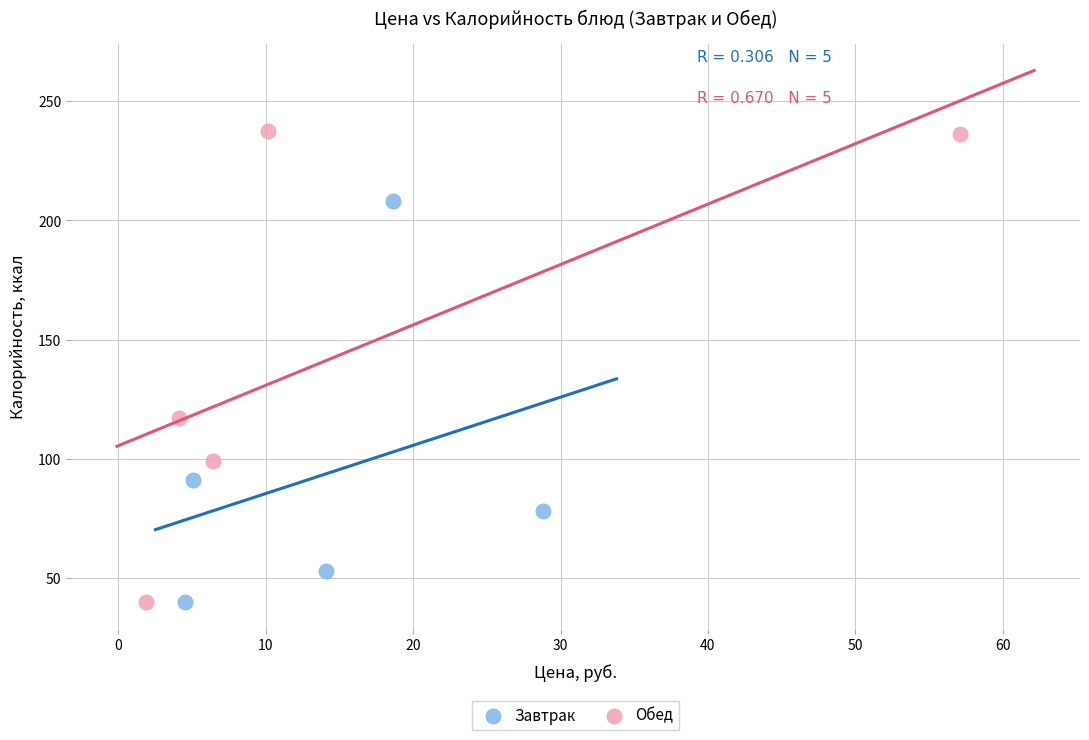

Which series has the largest Y range (max minus min)?

Обед